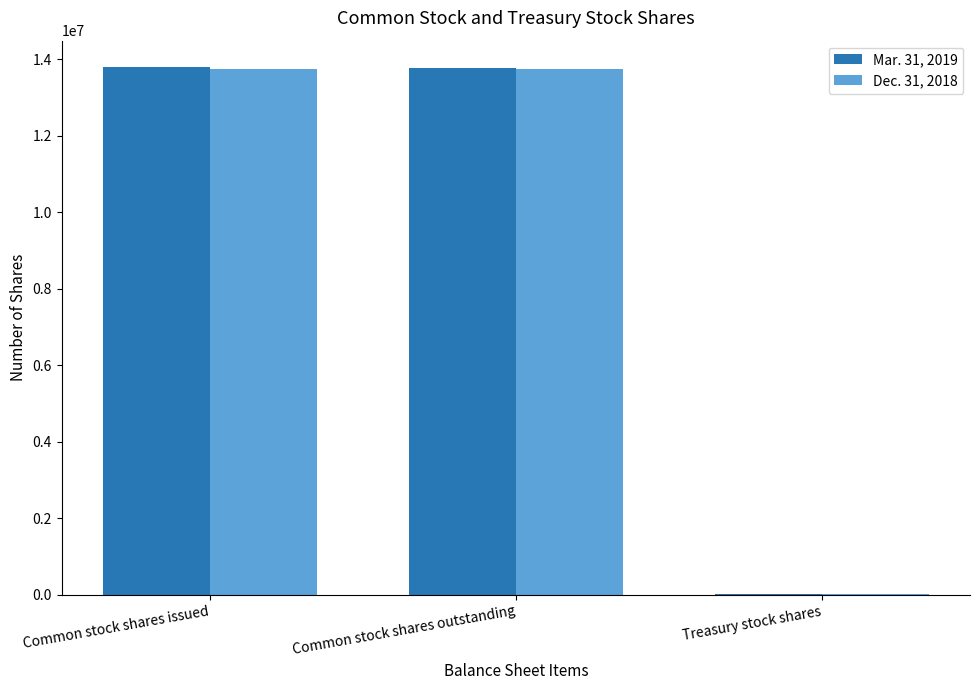

What are all the series names shown in the legend?

Mar. 31, 2019, Dec. 31, 2018